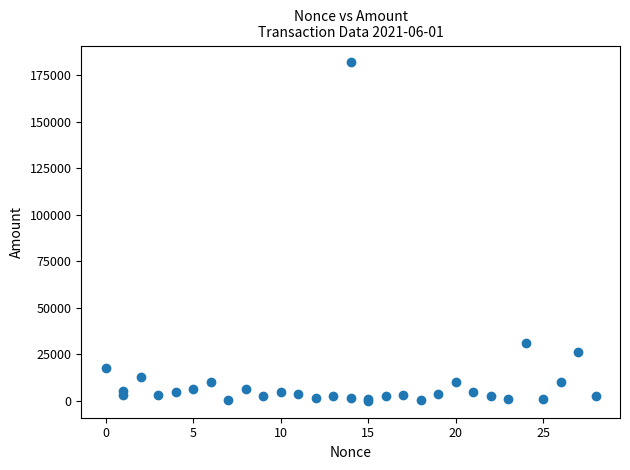

What Y value in the scatter plot is closest to 90910?

31000.0